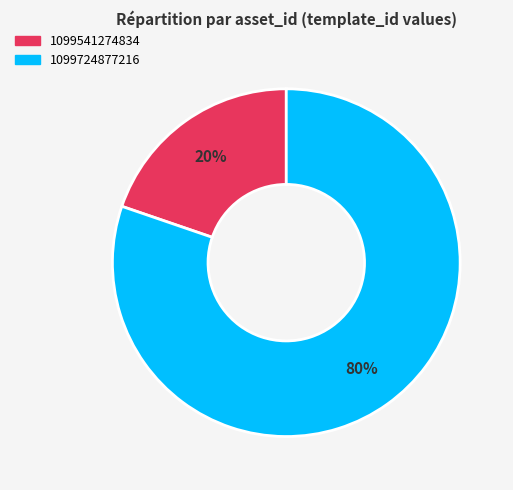

The 1099541274834 slice represents 20% of the pie. True or false?

True